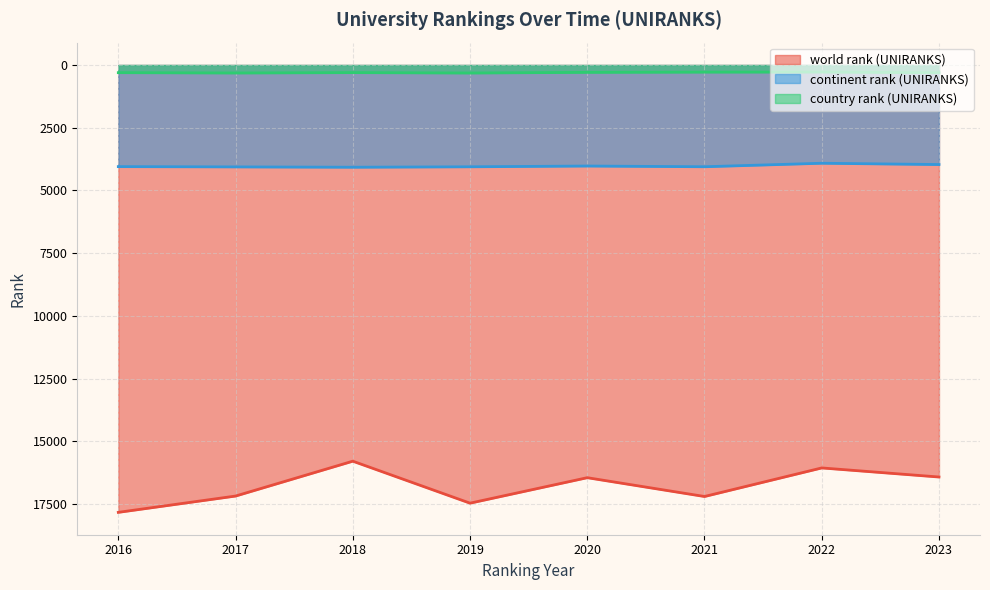

Is it true that continent rank (UNIRANKS) equals 4057 at 2021?

True